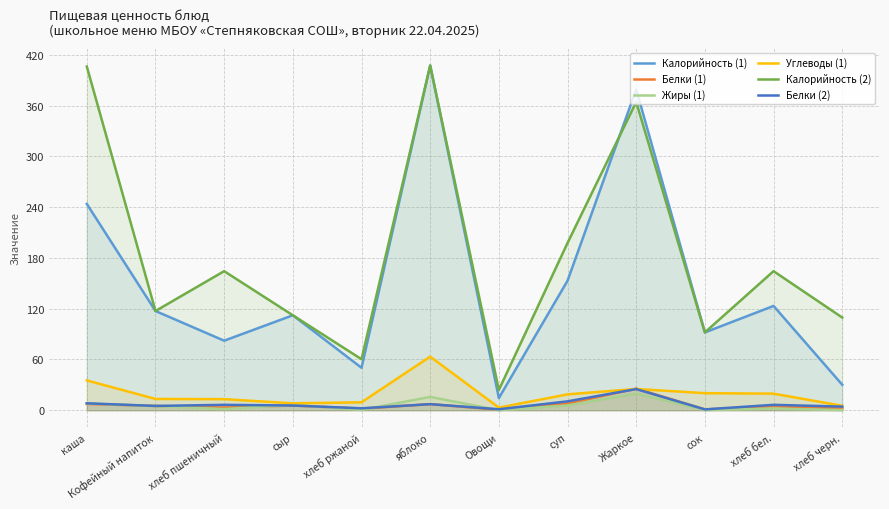

Between яблоко and Овощи, which series saw the biggest shift?

Калорийность (1)